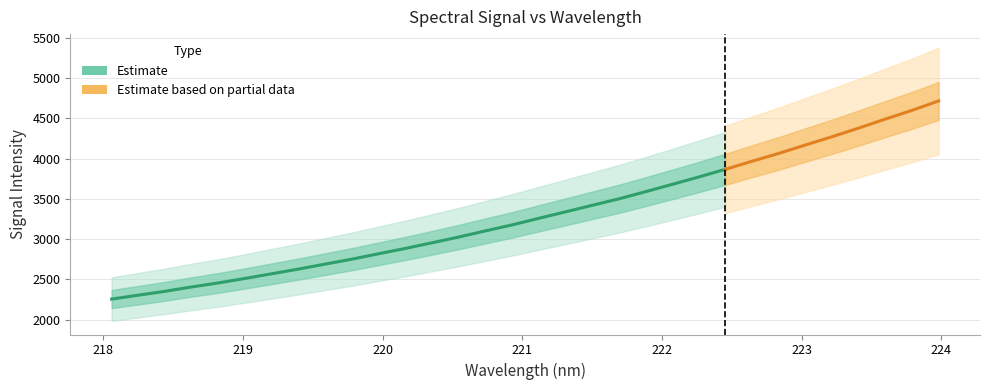

What is the difference between the maximum and minimum values?

2460.7